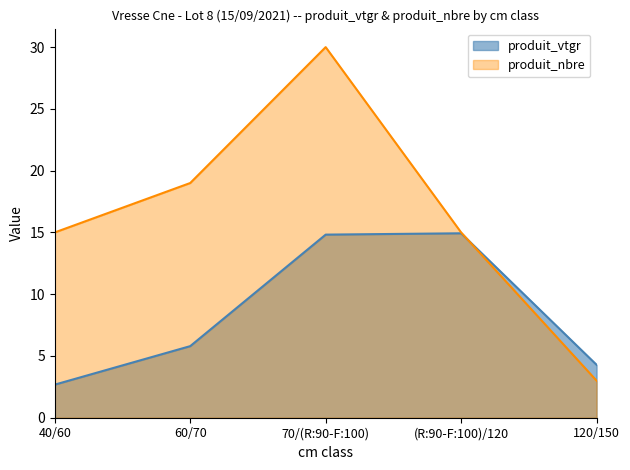

How many distinct data groups are displayed?

2